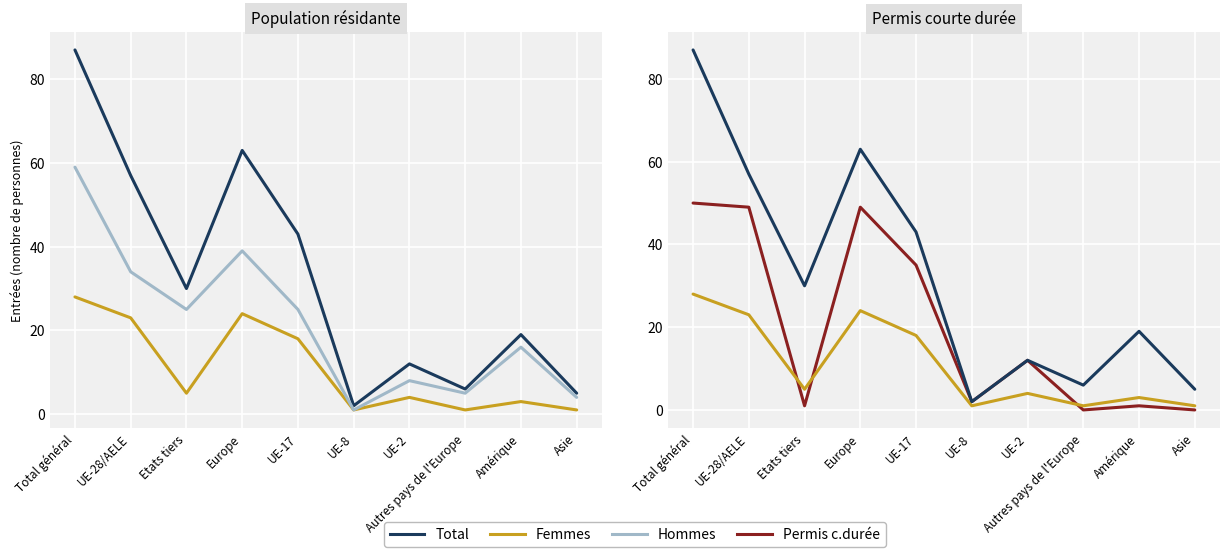

List the labels in order of Hommes value, largest first.

Total général, Europe, UE-28/AELE, Etats tiers, UE-17, Amérique, UE-2, Autres pays de l'Europe, Asie, UE-8